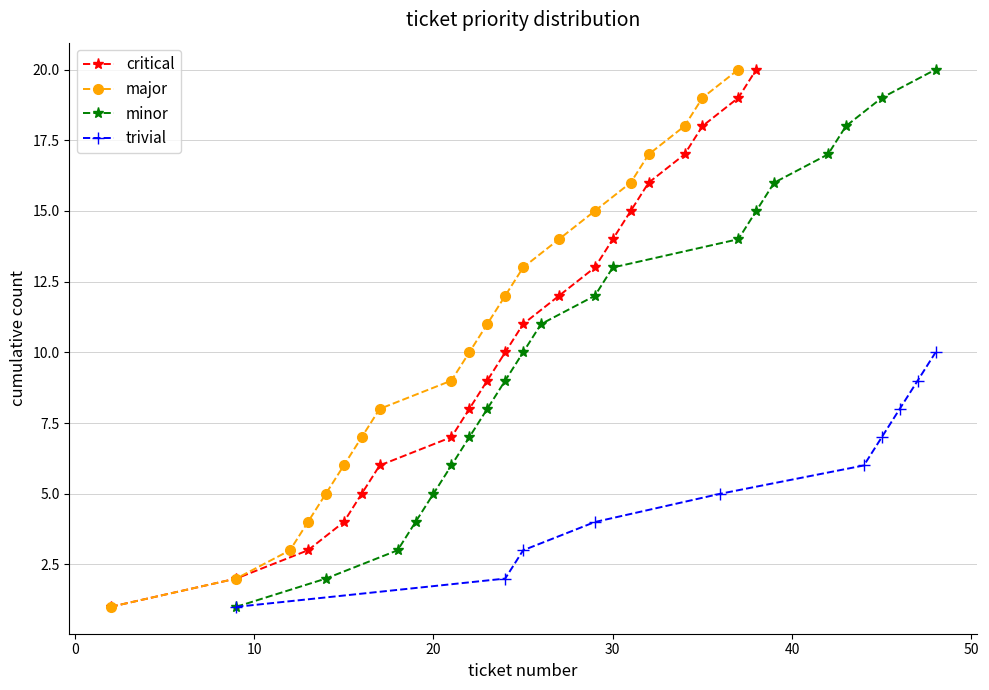

True or false: minor has more than 0 points higher than both neighbors.

False